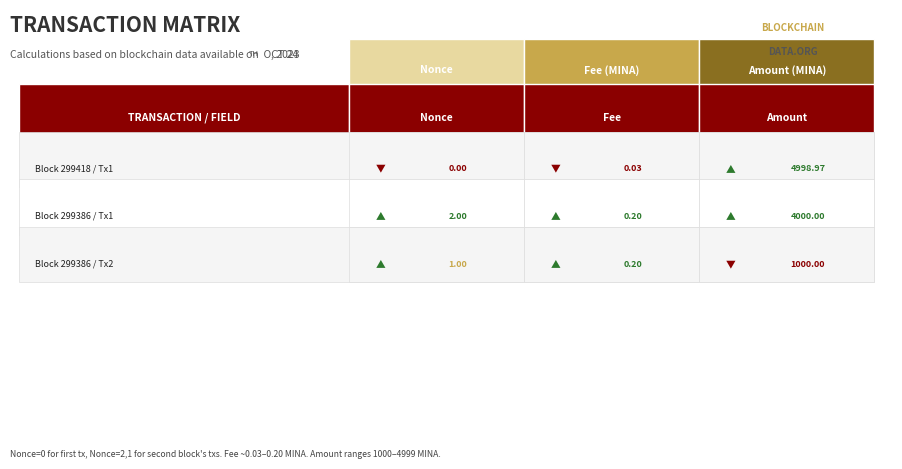

List the series in order of their overall mean, highest first.

299418, 299386, r2